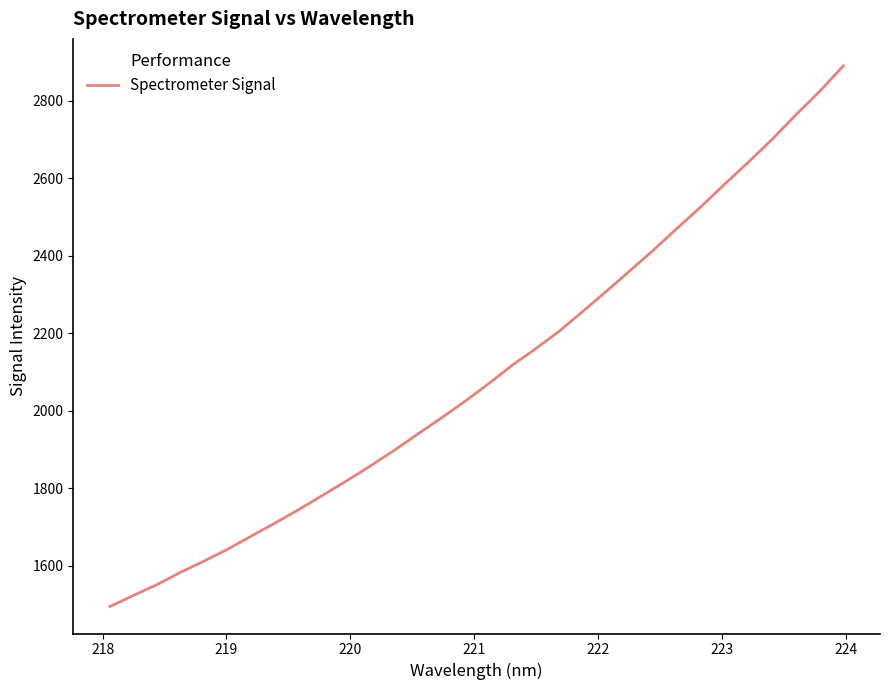

What is the smallest value displayed?

1495.4